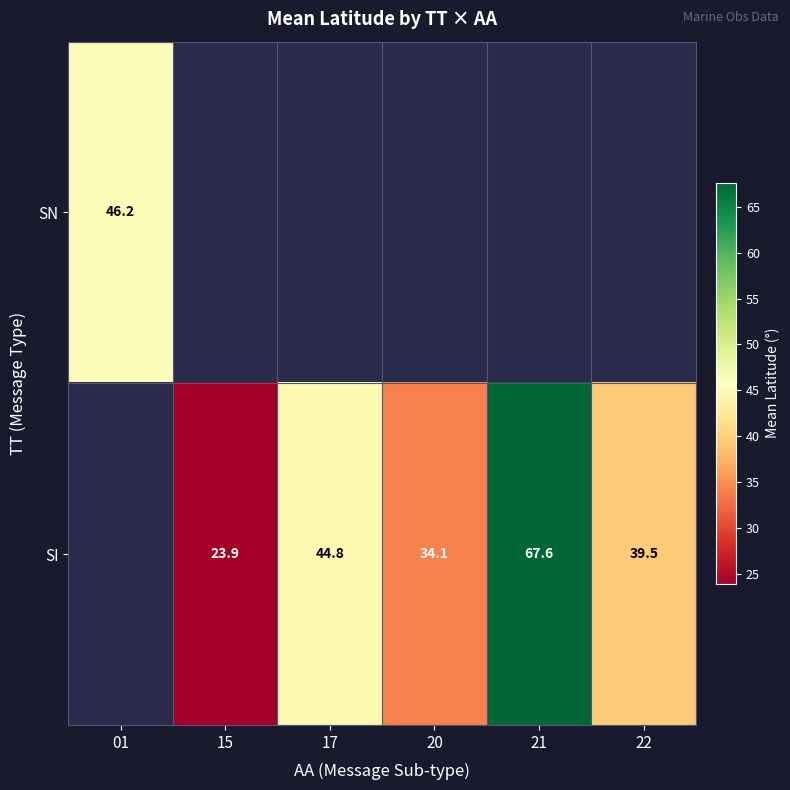

The value of SI at 15 is 23.9. True or false?

True